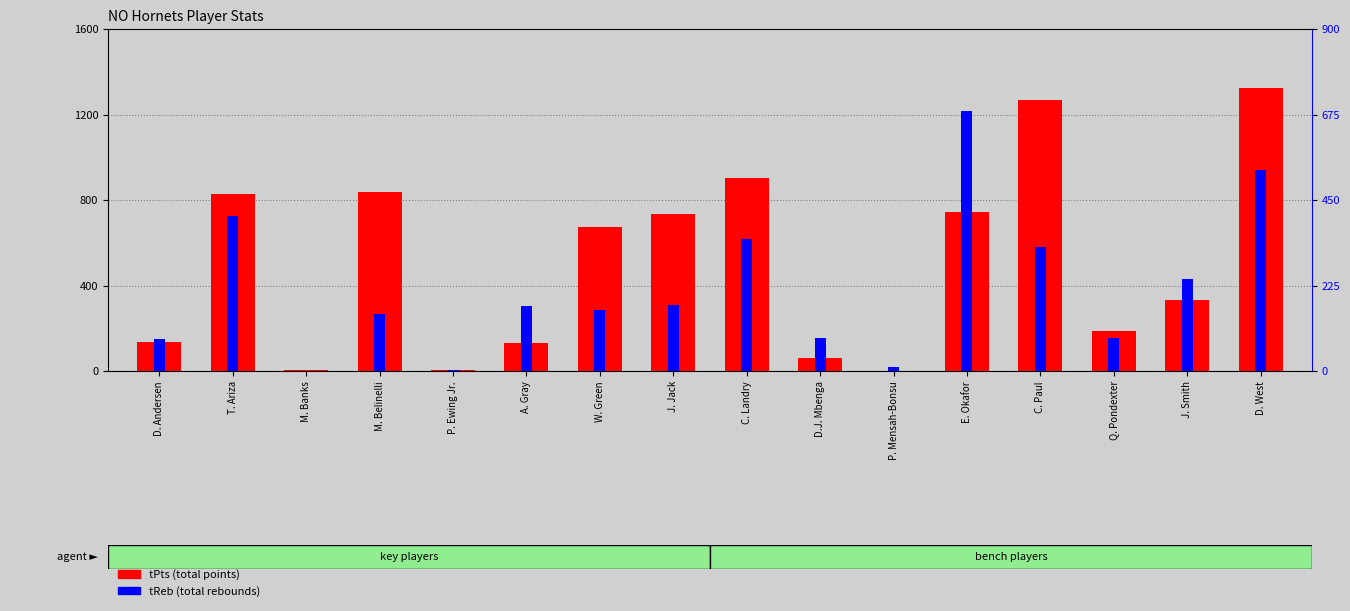

Count the number of categories in the chart.

16